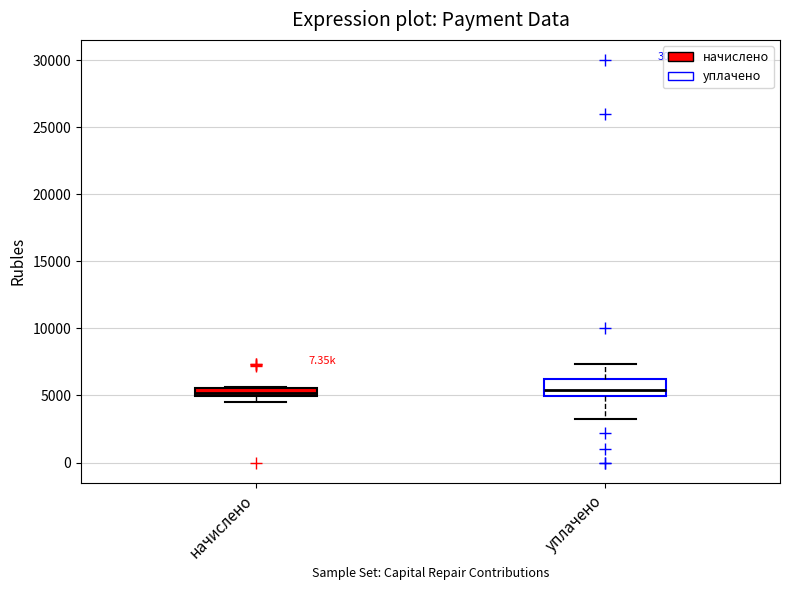

Where does the upper whisker of the box for уплачено end on the y-axis? The values are not printed on the chart, so give them approximately, as read against the axis.

7500